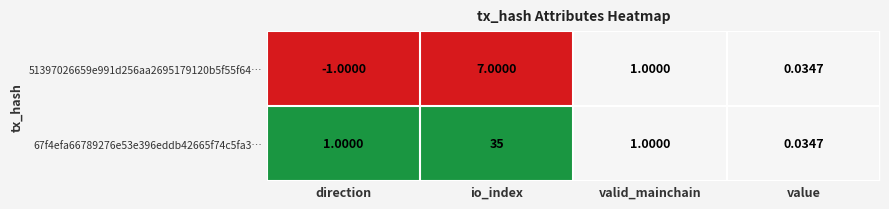

At which category is the sum across all series the highest?

io_index